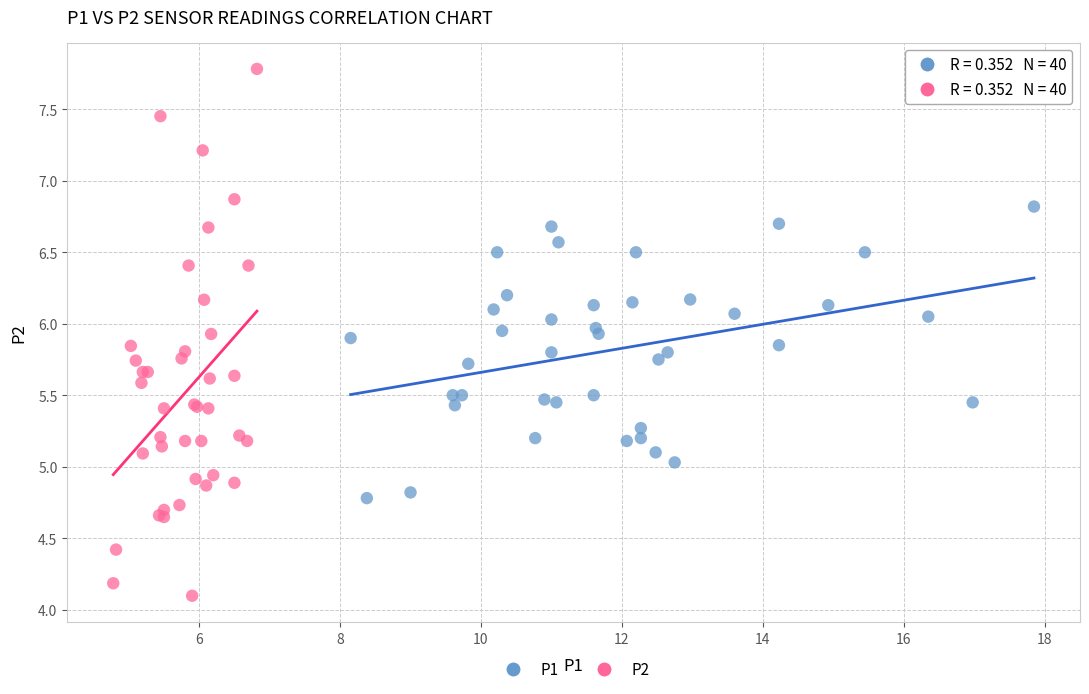

What are all the series names shown in the legend?

P1, P2